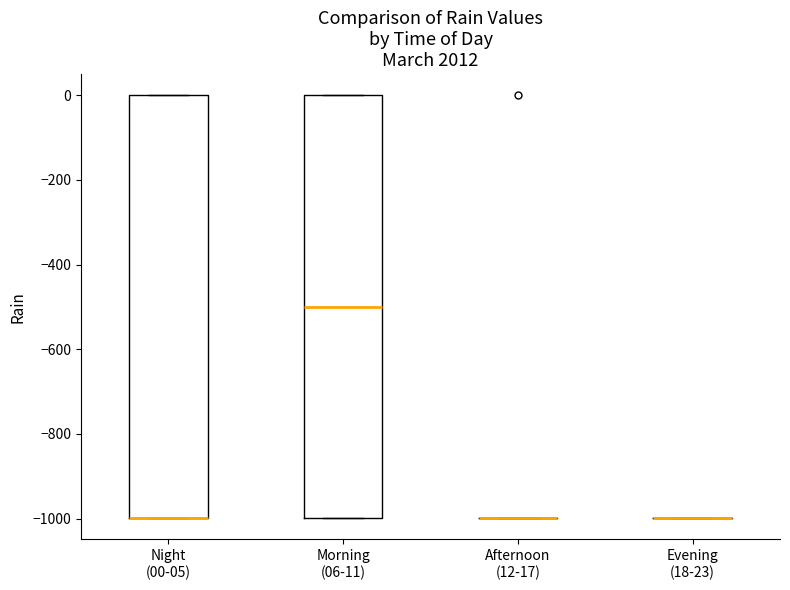

Reading left to right, transcribe this box plot: for each box, give where its median line is, the range the box spans, and where its two whiskers end, as read against the y-axis. The values are not printed on the chart, so give them approximately, as read against the axis.

Night (00-05): median -1000 (drawn on the box's lower edge), box -1000 to 0, whiskers -1000 to 0
Morning (06-11): median -500, box -1000 to 0, whiskers -1000 to 0
Afternoon (12-17): box collapsed to a line at -1000, whiskers -1000 to -1000
Evening (18-23): box collapsed to a line at -1000, whiskers -1000 to -1000